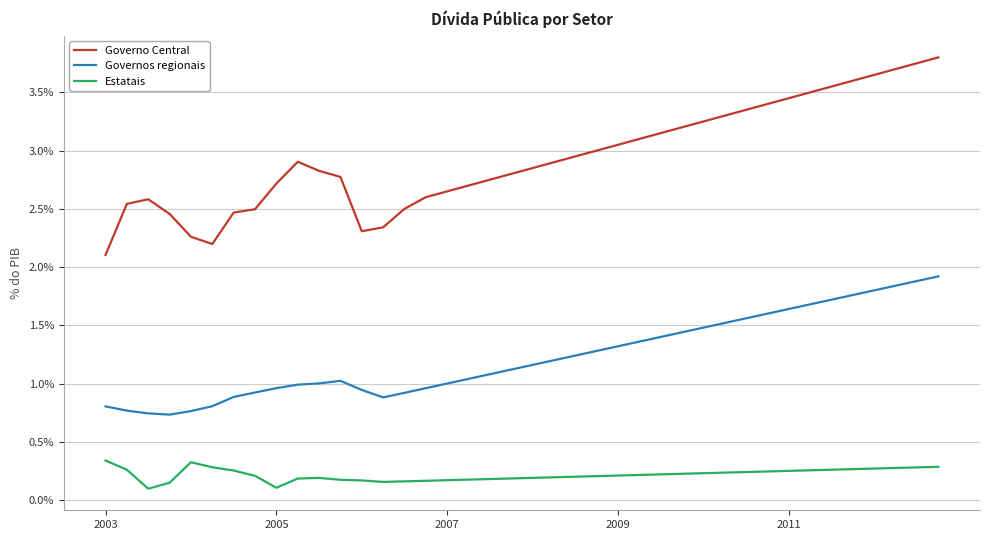

List the series in order of their overall mean, lowest first.

Estatais, Governos regionais, Governo Central